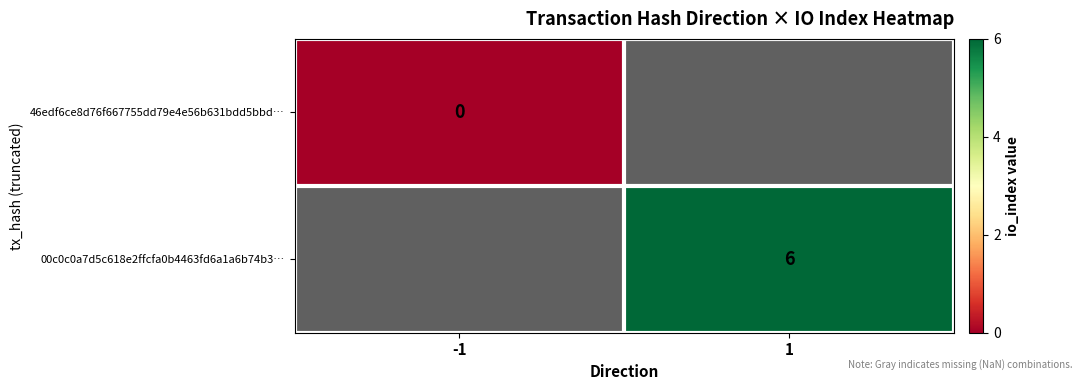

Rank the series by their maximum value, from lowest to highest.

46edf6ce8d76f667755dd79e4e56b631bdd5bbd…, 00c0c0a7d5c618e2ffcfa0b4463fd6a1a6b74b3…